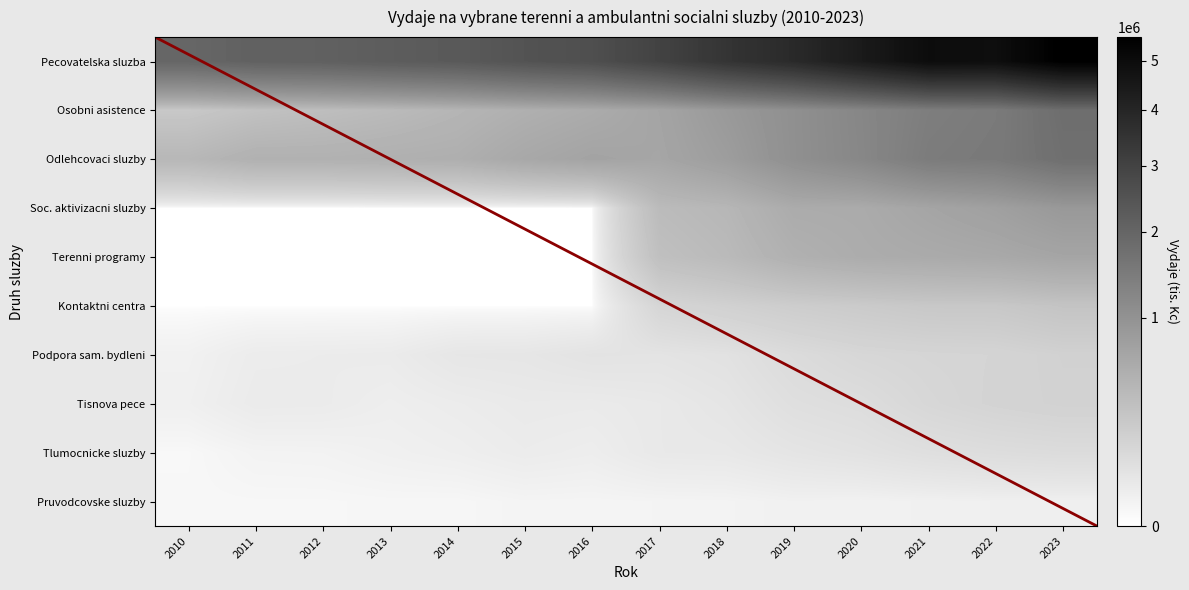

Count the number of data series in this chart.

10